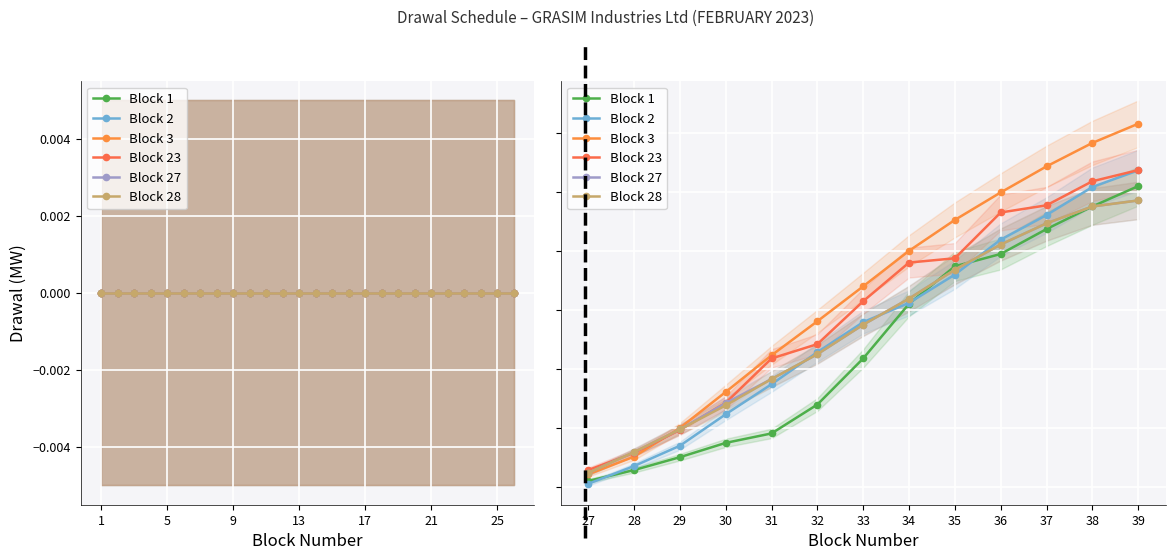

True or false: Block 1 has a value of 4.8 at 35.

False